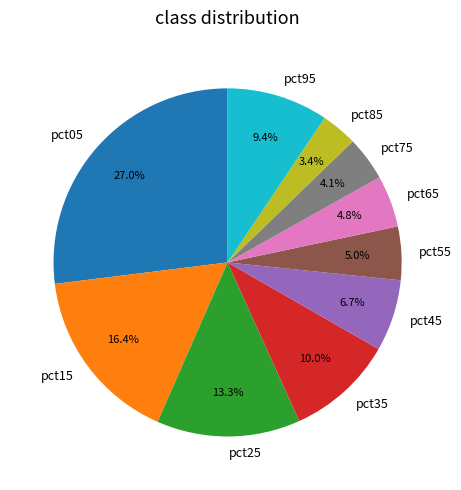

Is pct65 the majority of the pie?

No